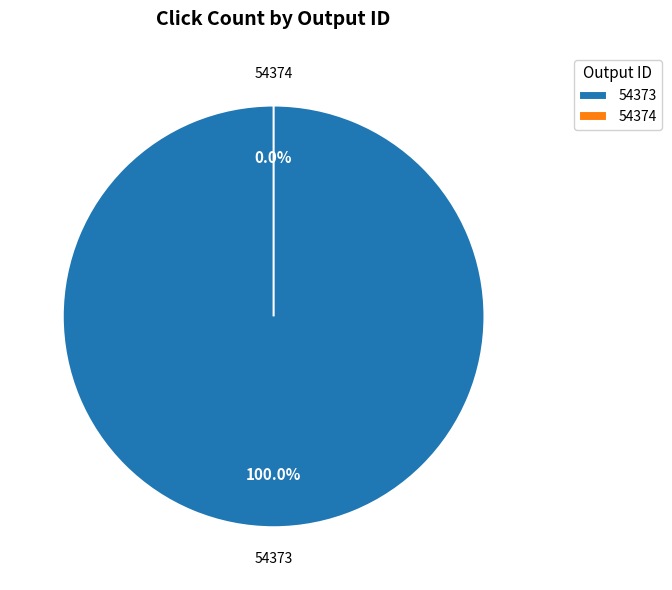

Which slice is the smallest?

54374